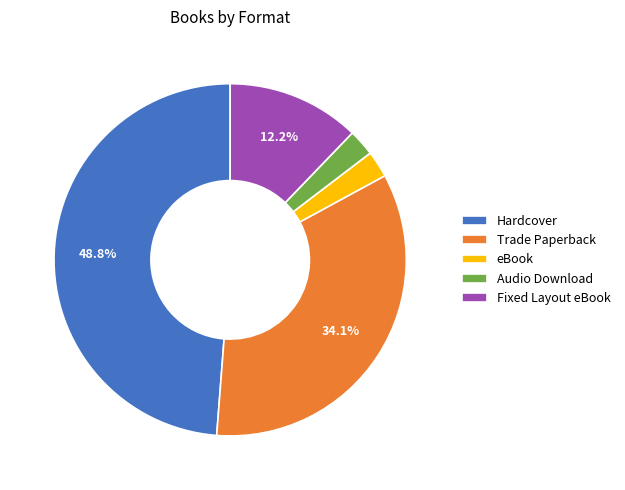

How many slices are in this pie chart?

5